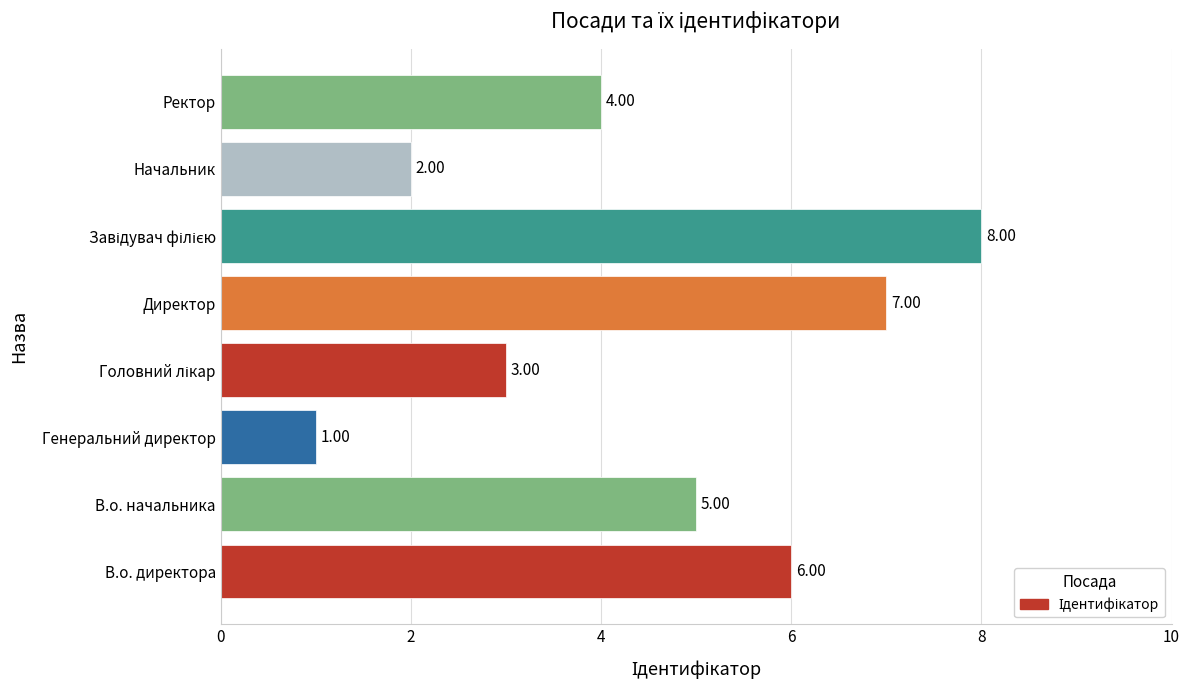

Which category has the lowest value across all series?

Генеральний директор